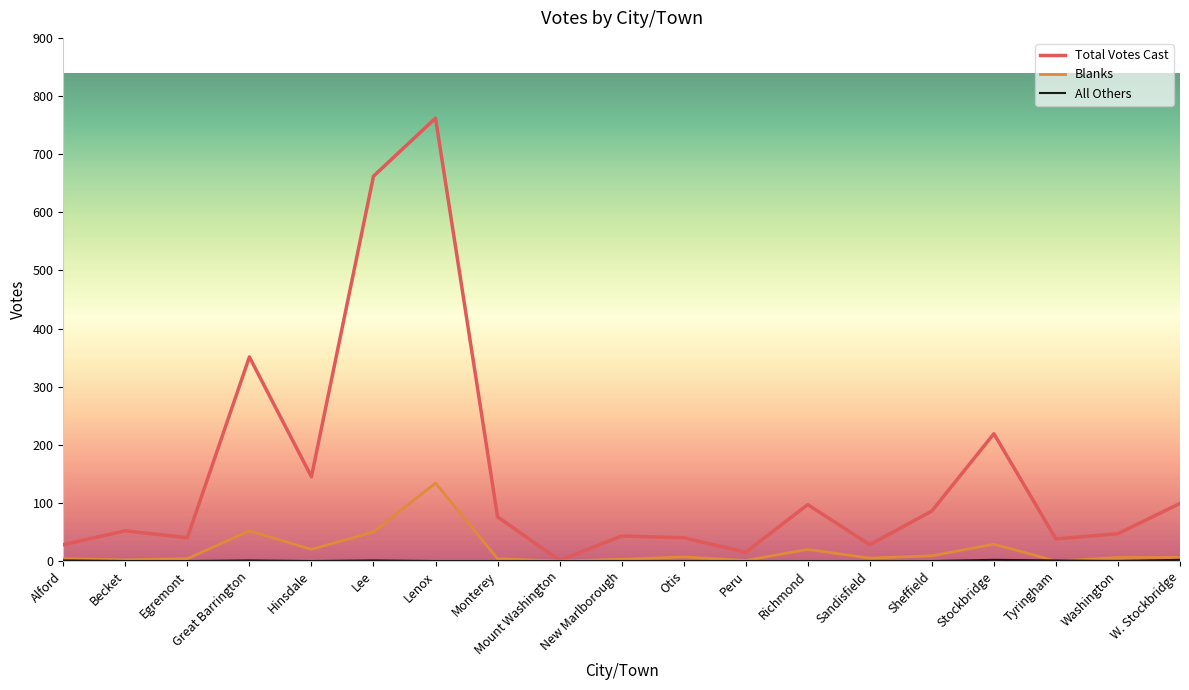

What is the average value of the Total Votes Cast series?

149